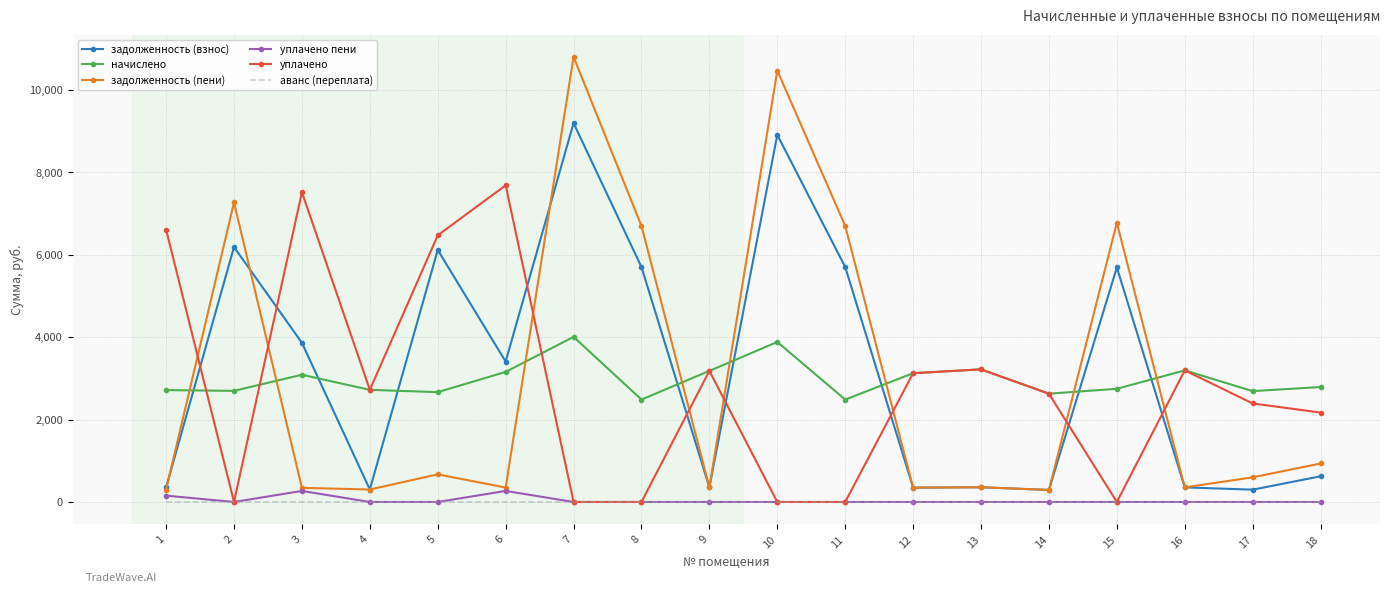

The value of задолженность (пени) at 15 is 6771.1. True or false?

True